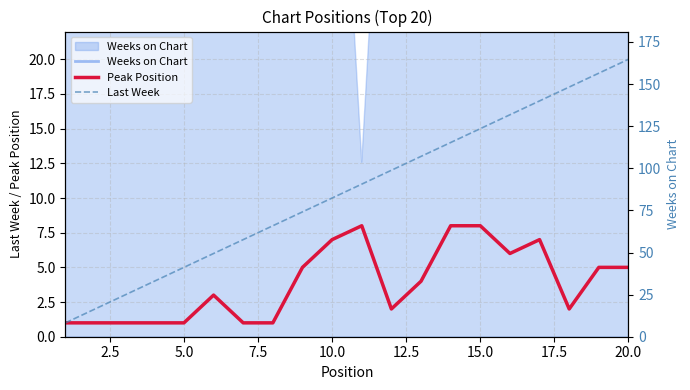

Is the value of Last Week at 10.0 greater than the value of Peak Position at 5.0?

Yes